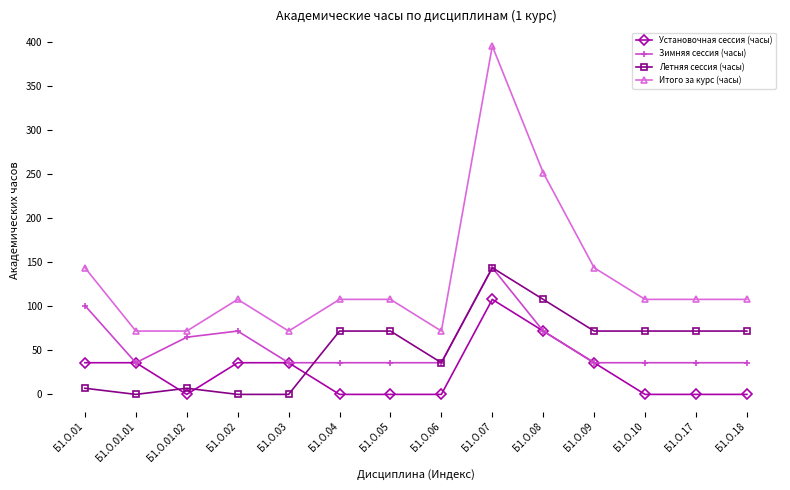

Reading right to left, transcribe all the data shown in this chart.

Установочная сессия (часы): 0	0	0	36	72	108	0	0	0	36	36	0	36	36
Зимняя сессия (часы): 36	36	36	36	72	144	36	36	36	36	72	65	36	101
Летняя сессия (часы): 72	72	72	72	108	144	36	72	72	0	0	7	0	7
Итого за курс (часы): 108	108	108	144	252	396	72	108	108	72	108	72	72	144